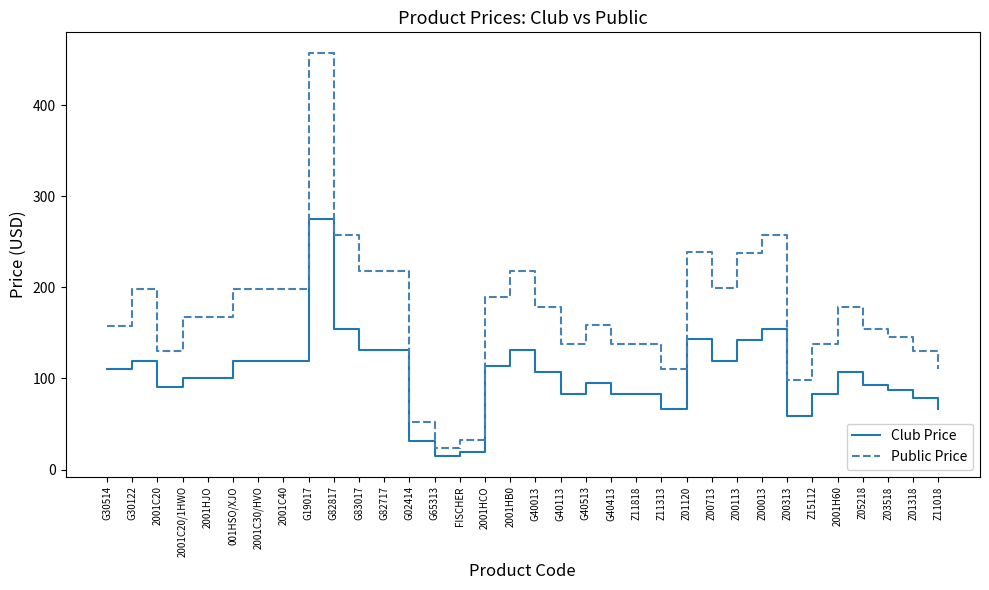

What is the difference between the highest and lowest values at Z00313?

39.2